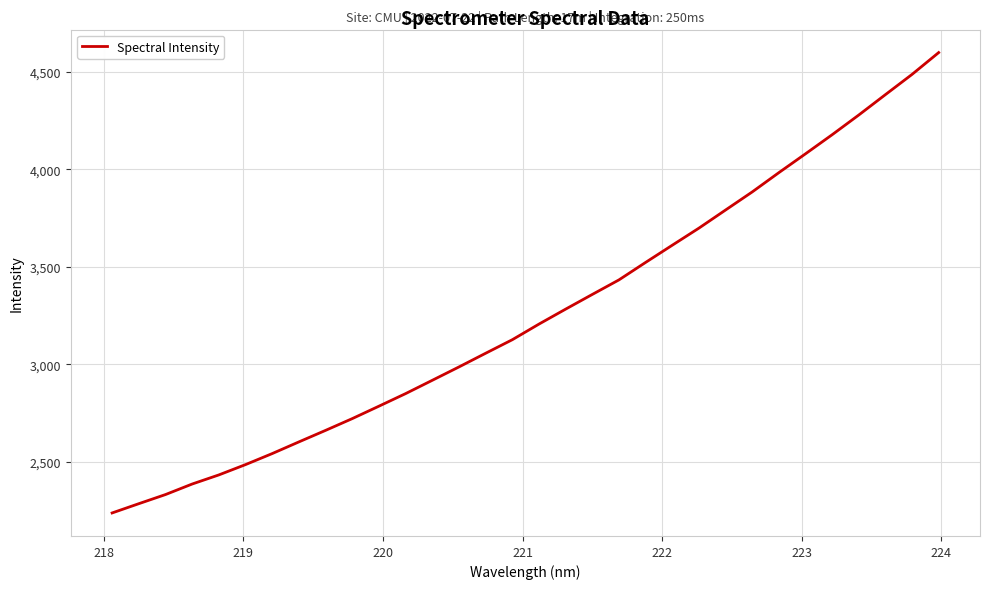

What is the minimum value shown in the chart?

2238.9